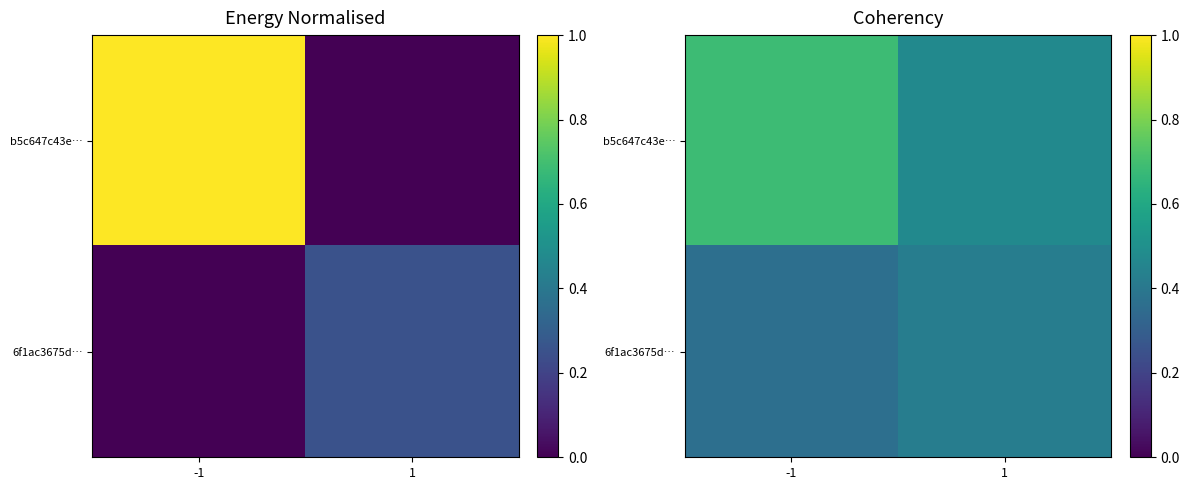

Which series changed the most between -1 and 1?

b5c647c43e…